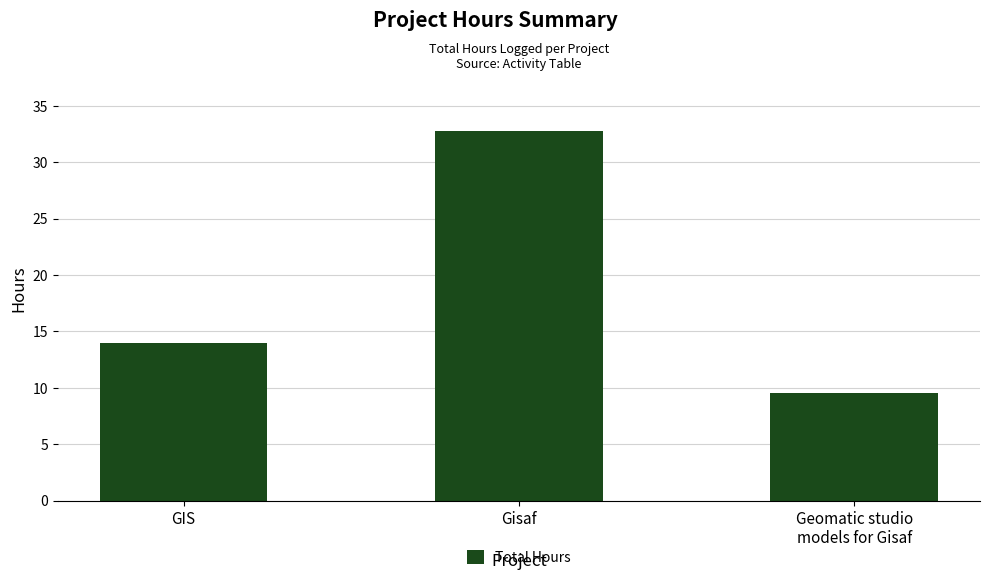

What is the label of the 3rd bar from the right?

GIS